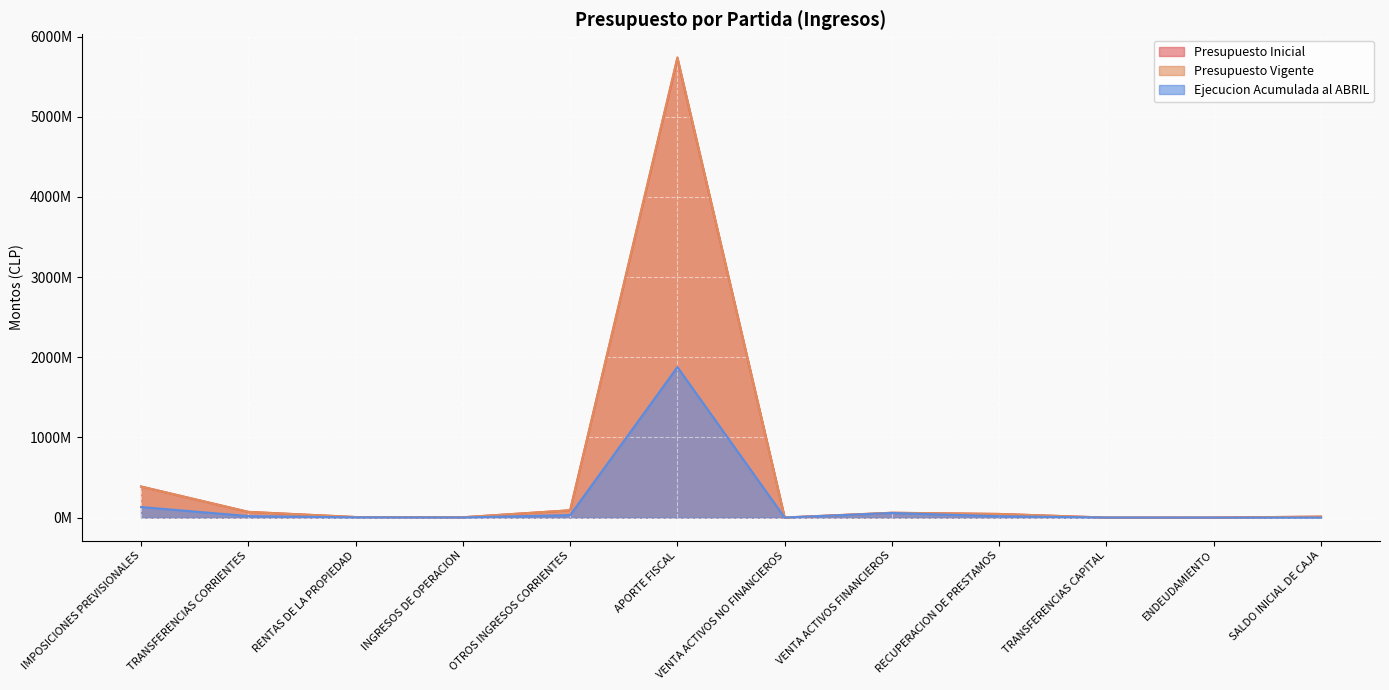

What is the value of the Presupuesto Inicial point at the 6th from the left?

5729394729